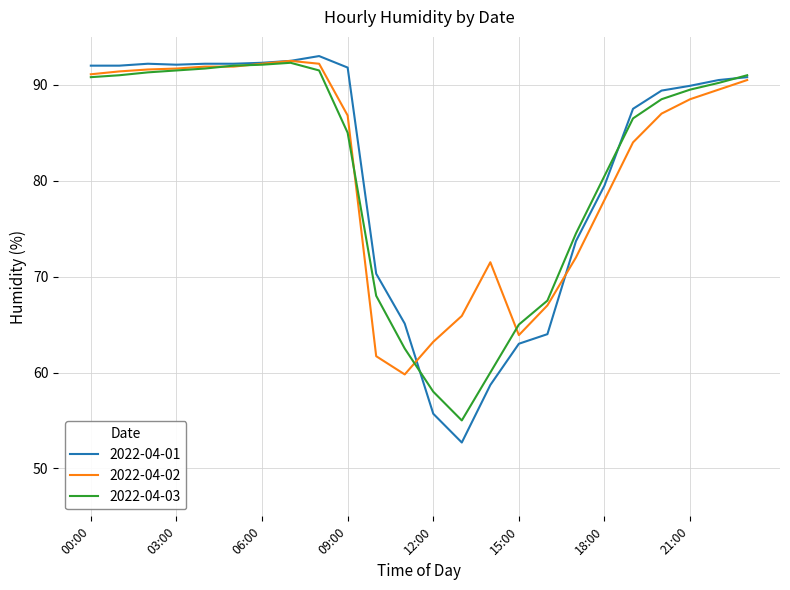

What is the maximum value for 2022-04-03?

92.3